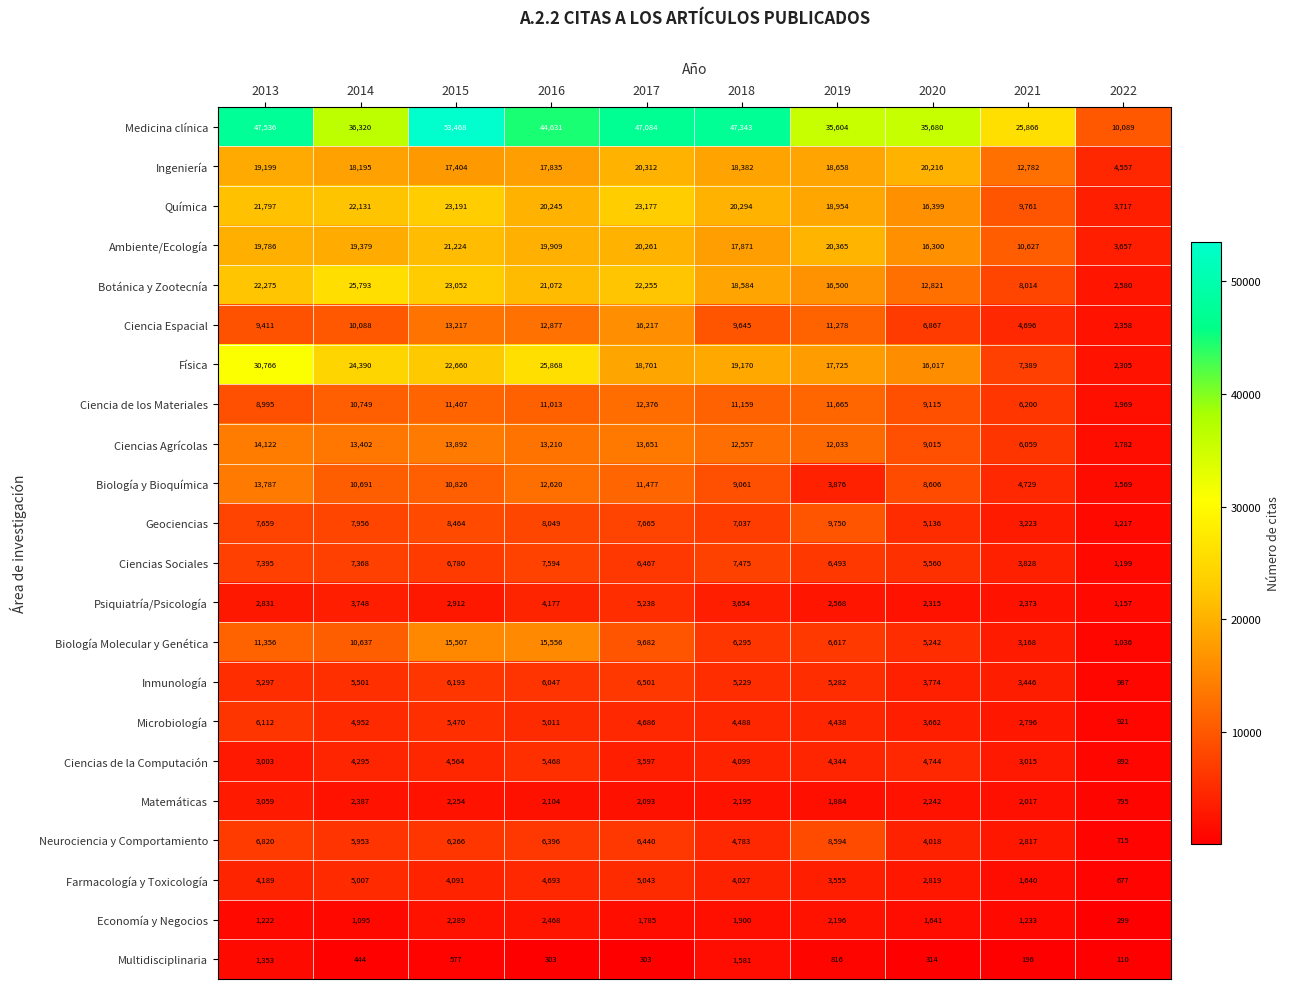

Read the Ciencias Agrícolas value at 2020, to the nearest 100.

9000